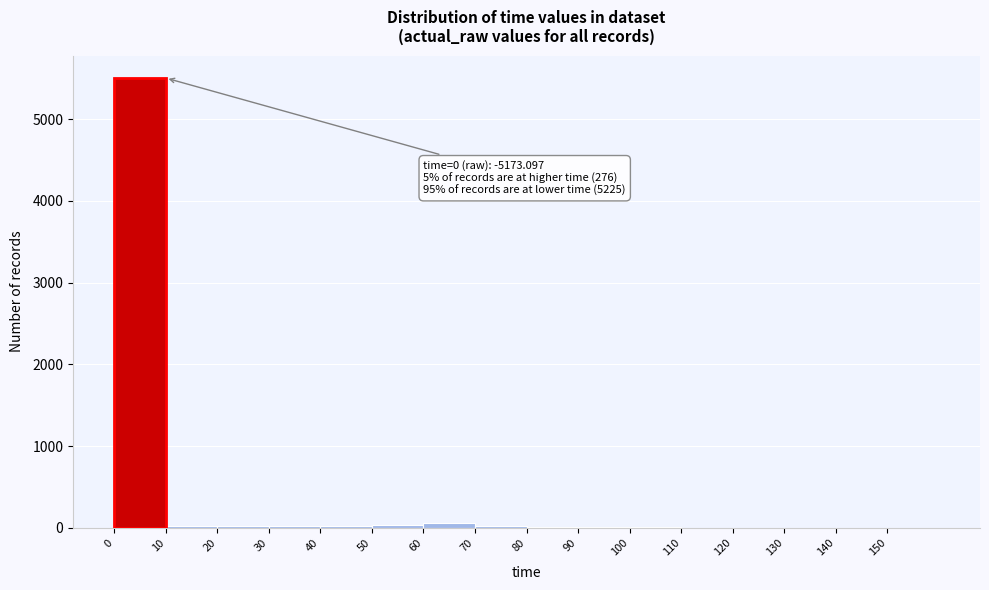

Which range on the x-axis has the tallest bar?

0 to 10